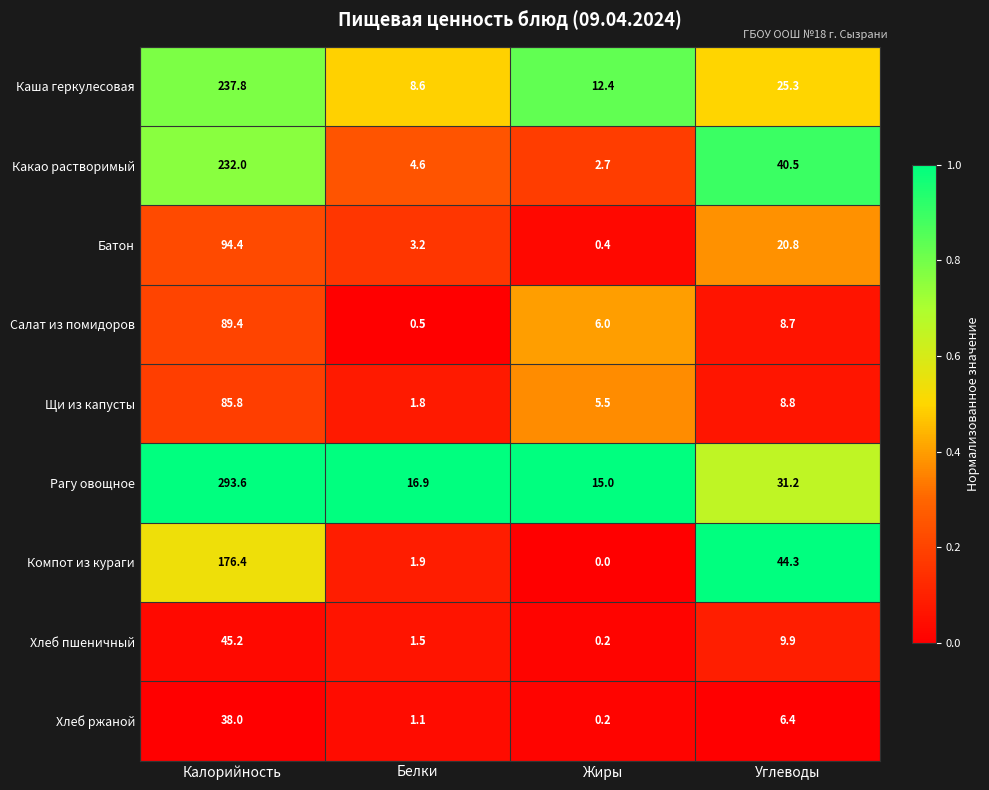

What is the spread (max minus min) of values at Жиры?

15.0